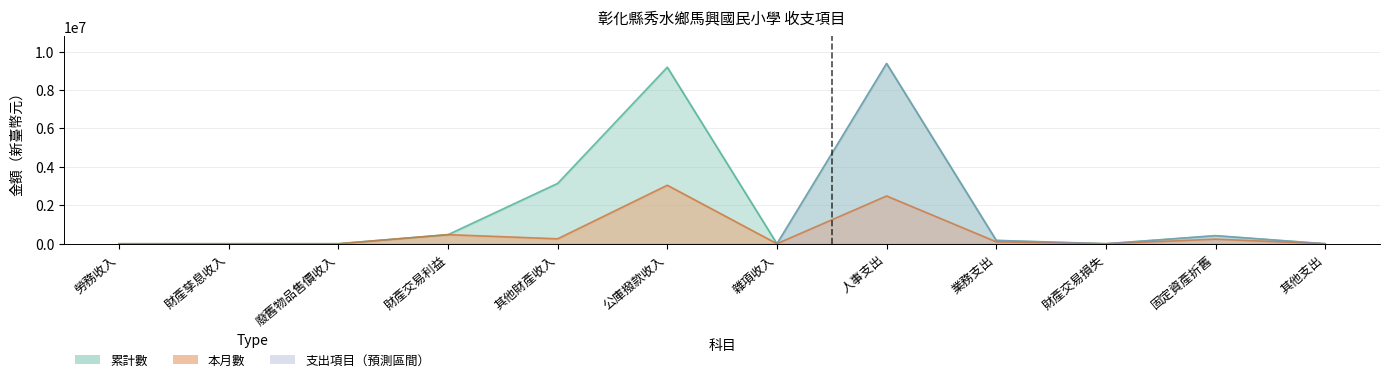

What is the value of the 累計數 point at the 8th from the left?

9379882